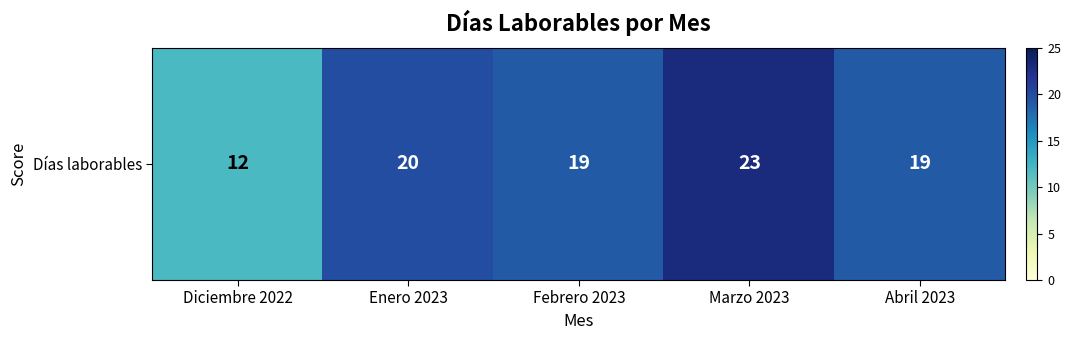

List the labels in order of value, smallest first.

Diciembre 2022, Febrero 2023, Abril 2023, Enero 2023, Marzo 2023